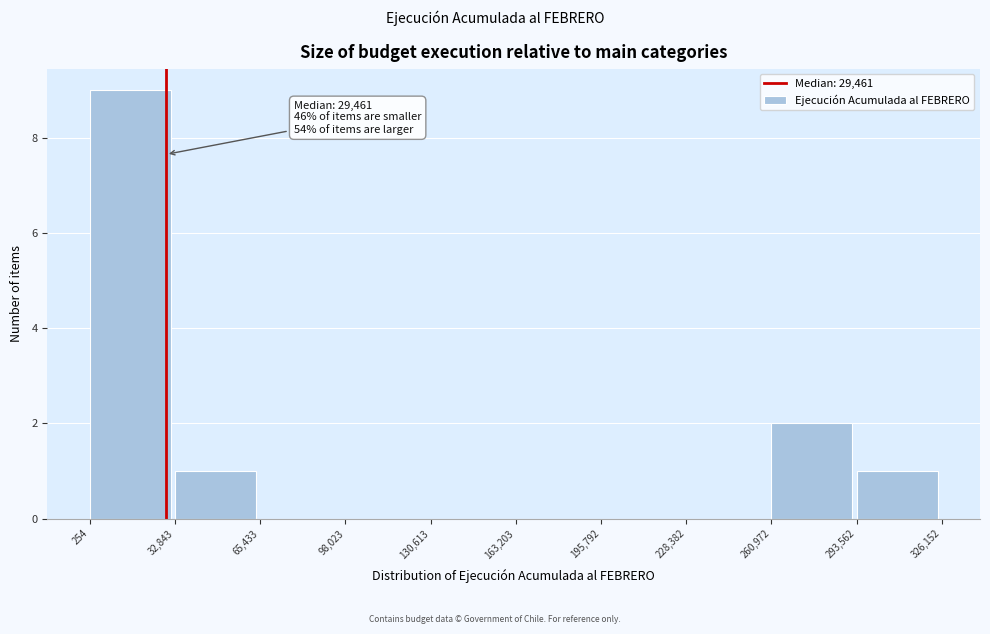

Over which range of the x-axis is the bar tallest?

254 to 32,843